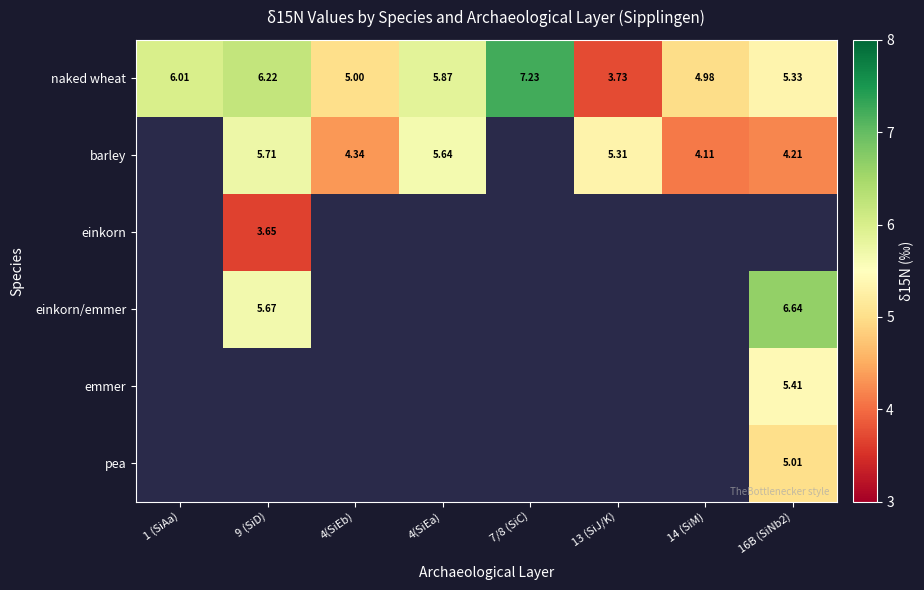

List the labels in order of einkorn/emmer value, smallest first.

1 (SiAa), 4(SiEb), 4(SiEa), 7/8 (SiC), 13 (SiJ/K), 14 (SiM), 9 (SiD), 16B (SiNb2)